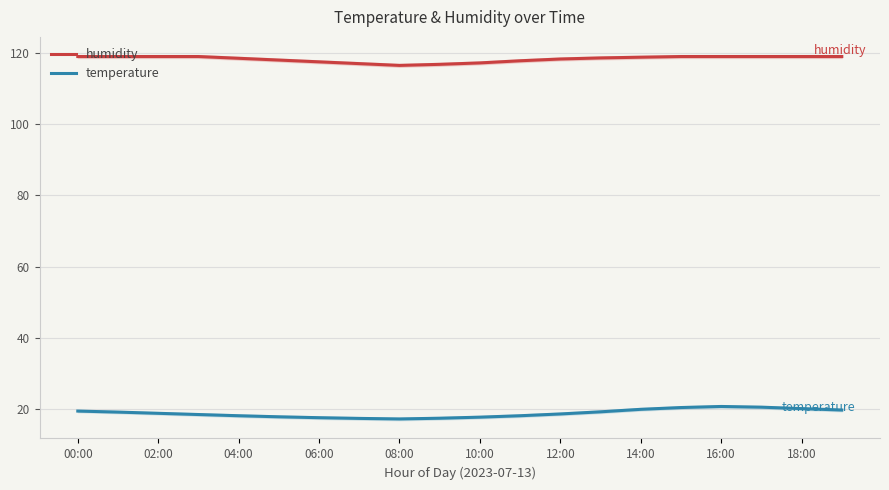

What is the maximum value for humidity?

119.0